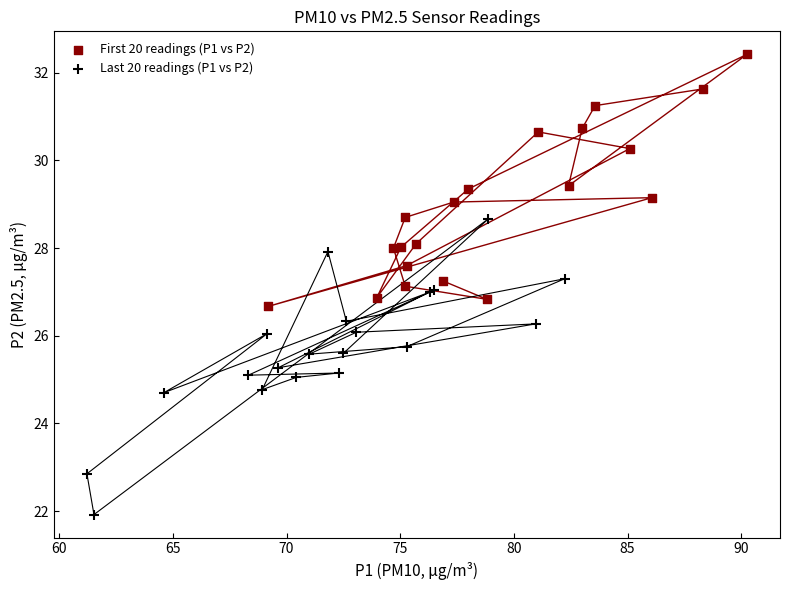

What are all the series names shown in the legend?

First 20 readings (P1 vs P2), Last 20 readings (P1 vs P2)